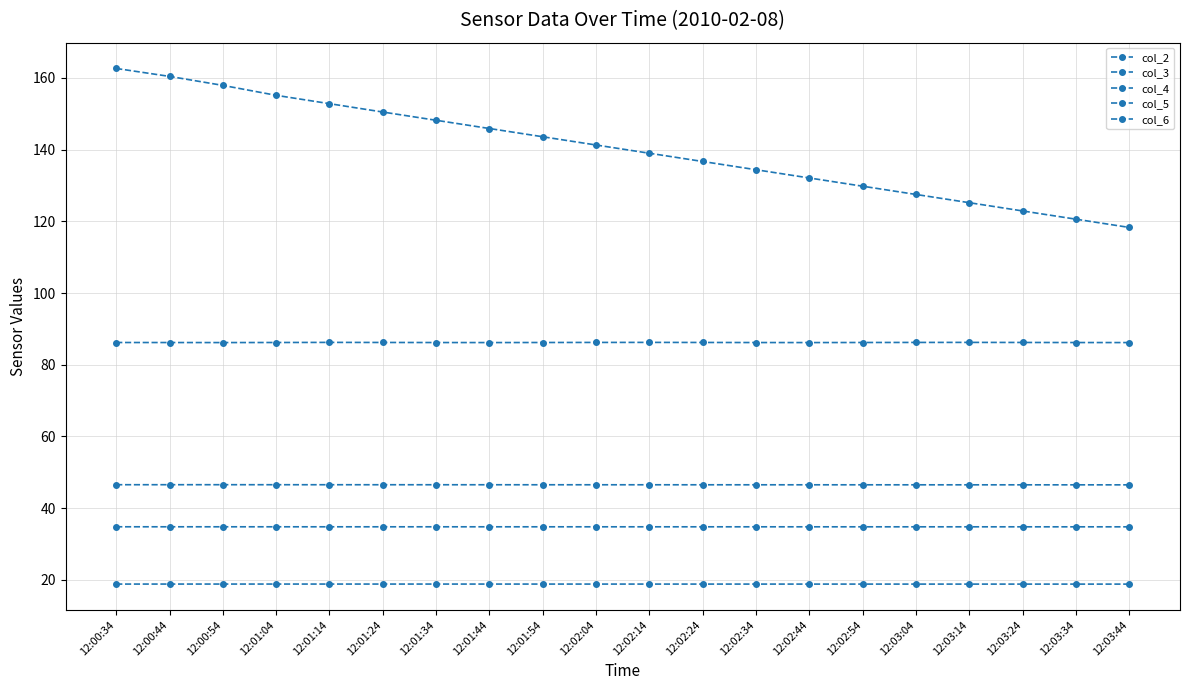

What is the maximum value shown in the chart?

162.7